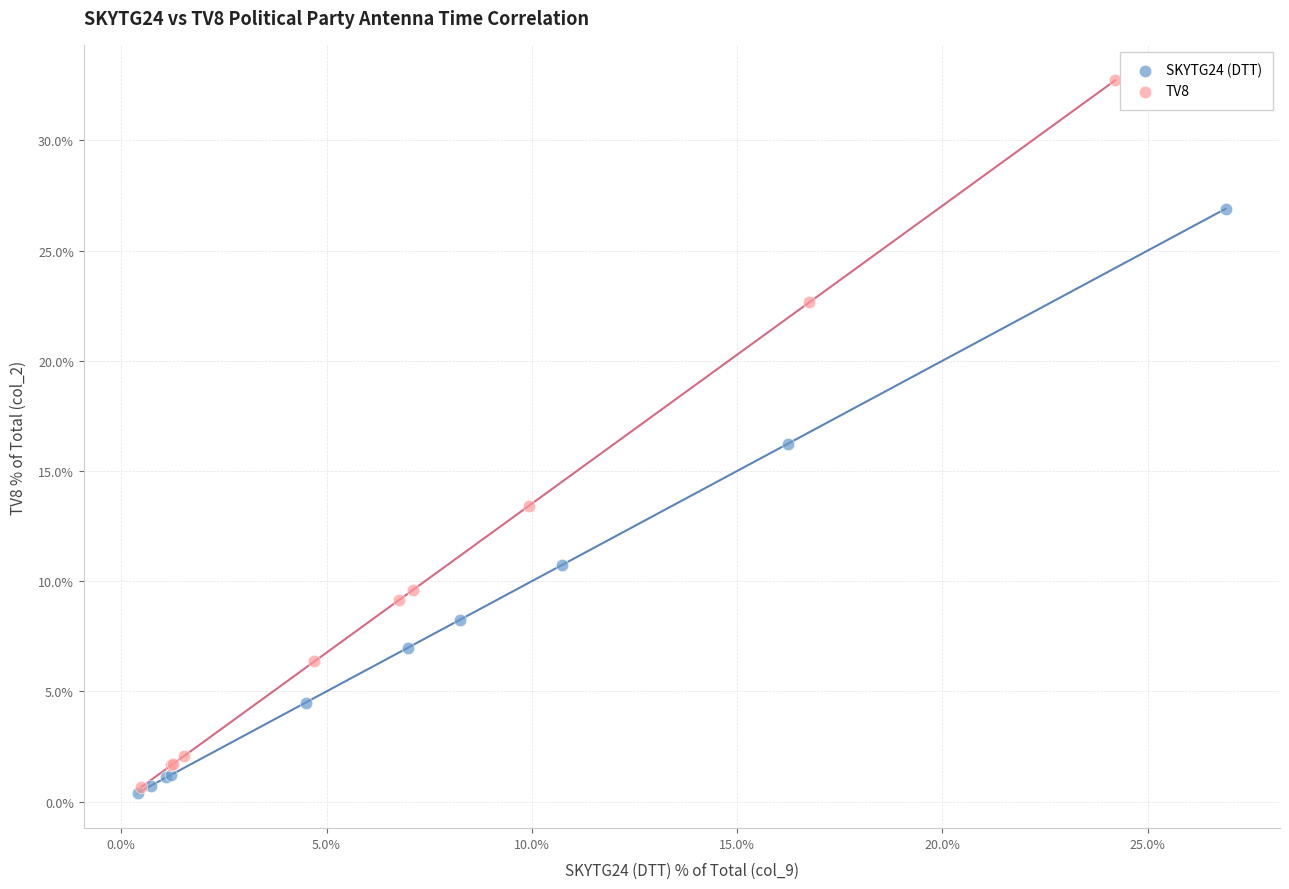

Which series contains the highest Y value?

TV8